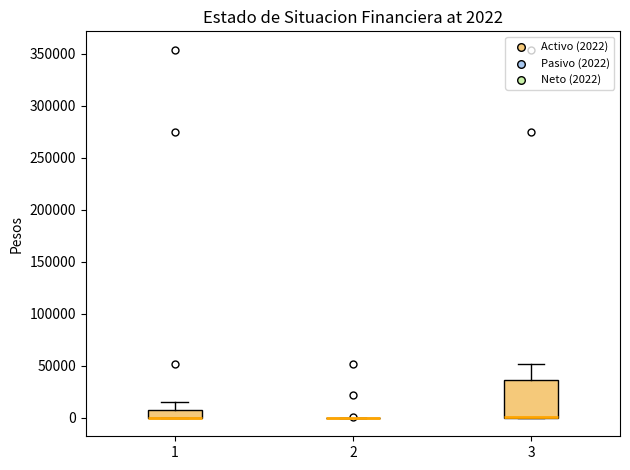

Comparing the boxes themselves (not the whiskers), which one is the tallest?

3